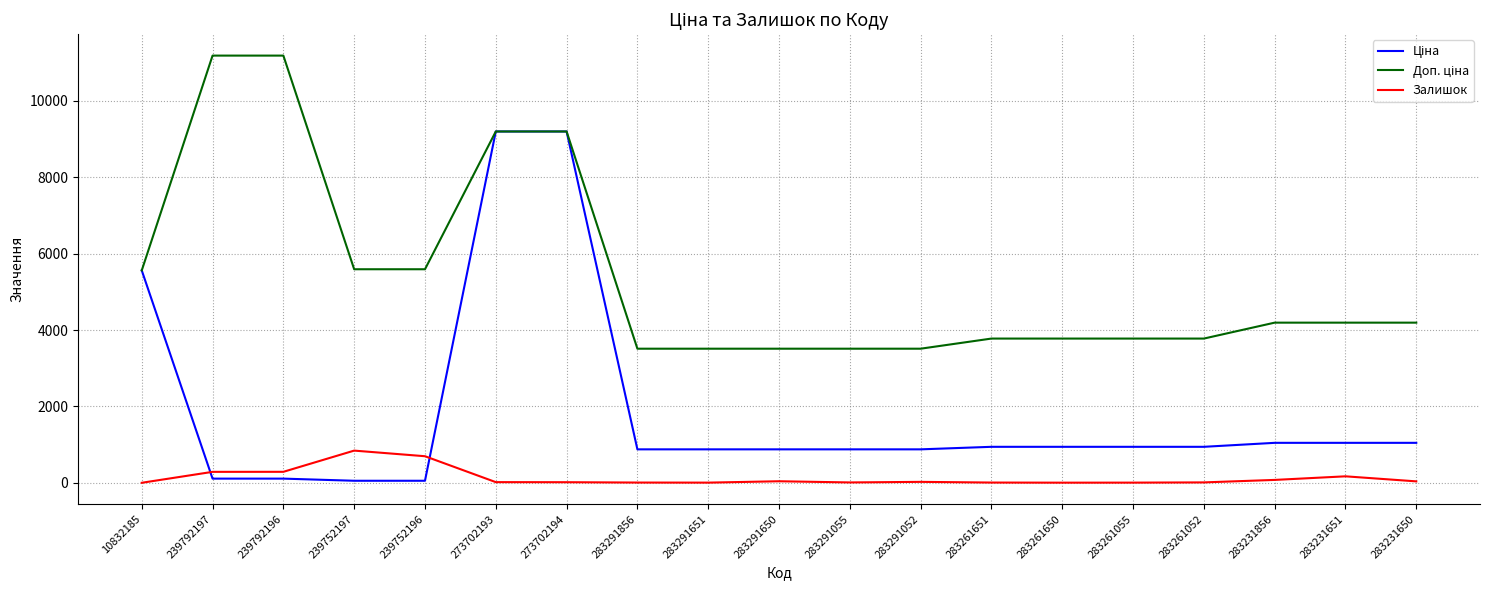

What is the difference between the second highest and minimum values in the Залишок series?

695.0